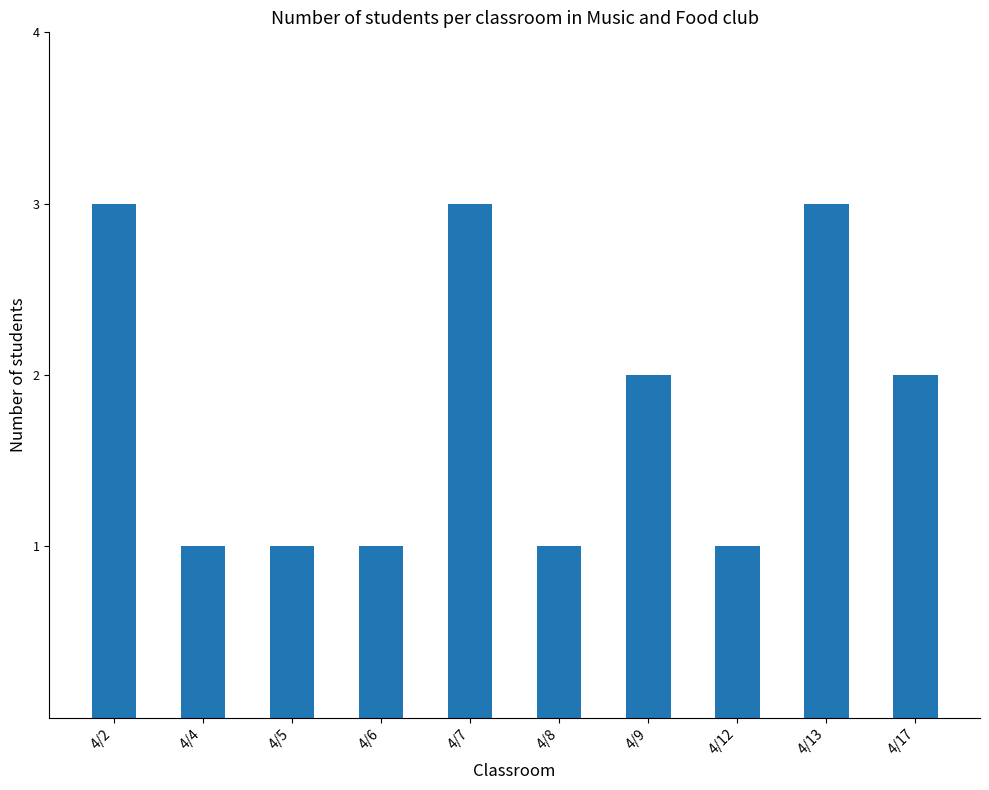

Count the number of categories in the chart.

10